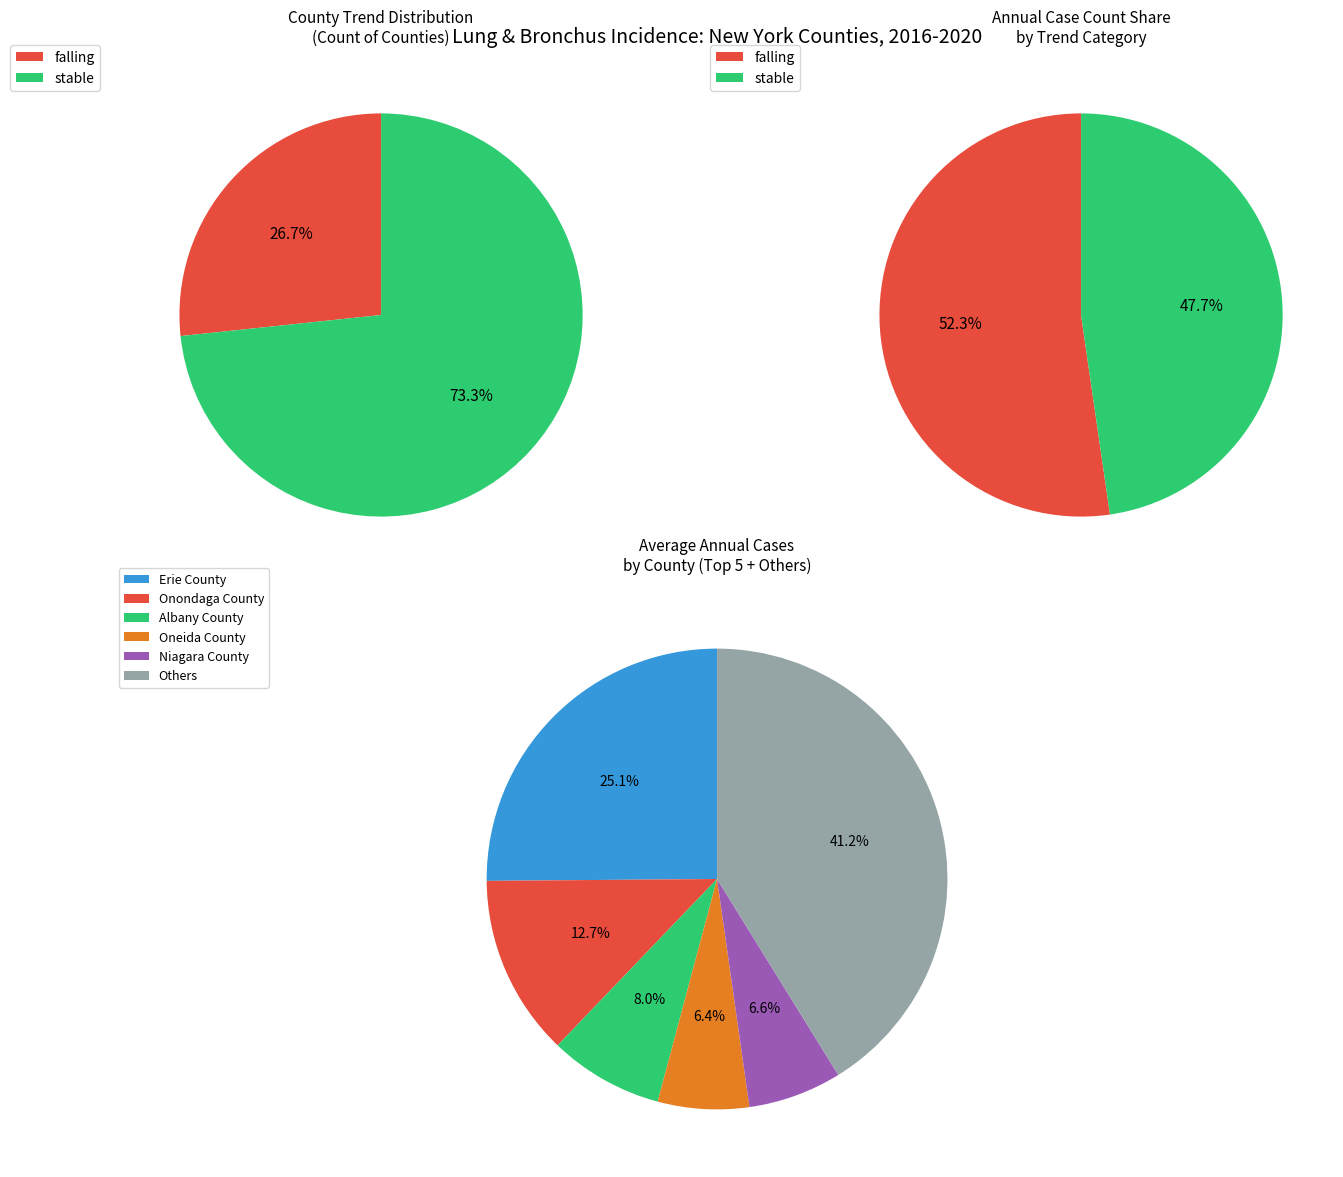

How many segments does this pie chart have?

2